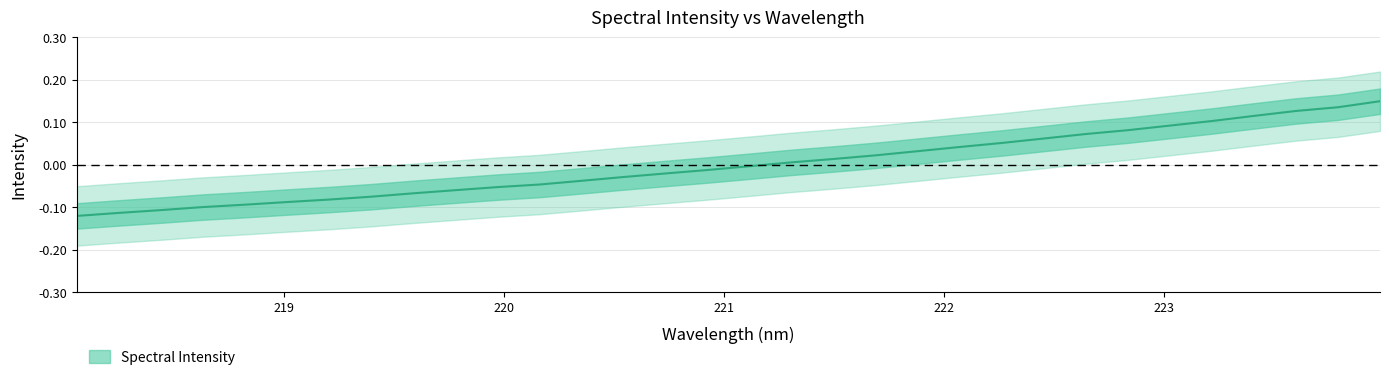

List the labels in order of value, smallest first.

218.0596, 218.2508, 218.442, 218.6332, 218.8244, 219.0156, 219.2067, 219.3979, 219.589, 219.7801, 219.9712, 220.1623, 220.3533, 220.5444, 220.7354, 220.9264, 221.1174, 221.3083, 221.4993, 221.6902, 221.8812, 222.0721, 222.263, 222.4538, 222.6447, 222.8355, 223.0264, 223.2172, 223.408, 223.5987, 223.7895, 223.9802